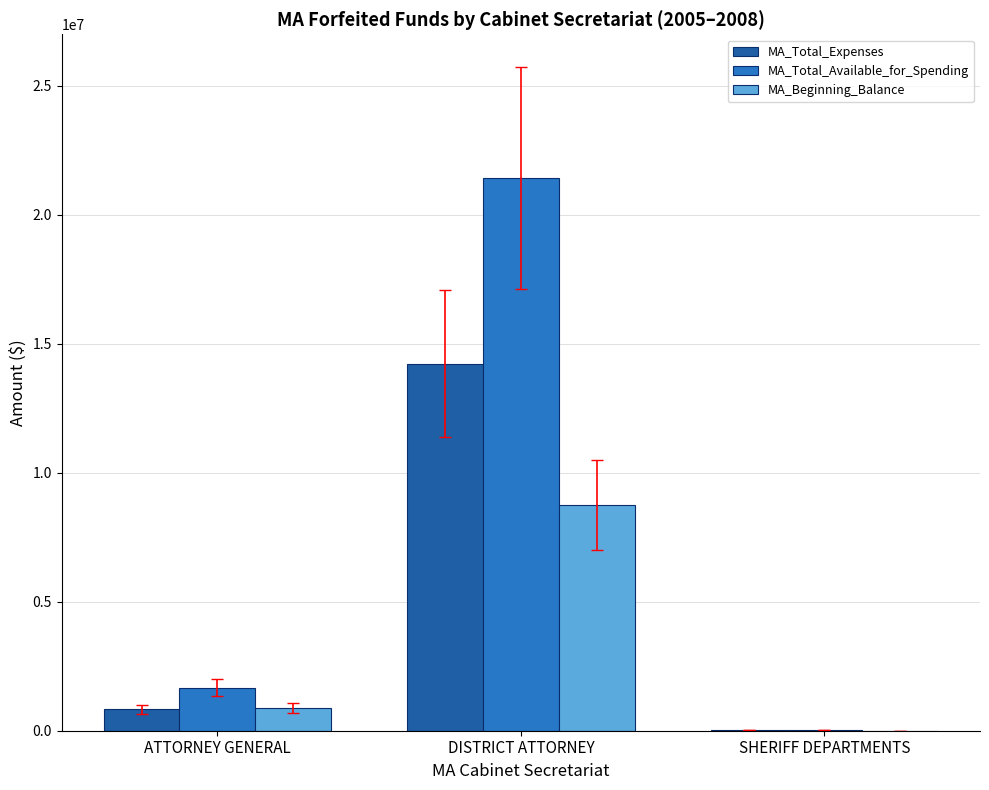

True or false: MA_Total_Expenses has a value of 9836512.9 at DISTRICT ATTORNEY.

False